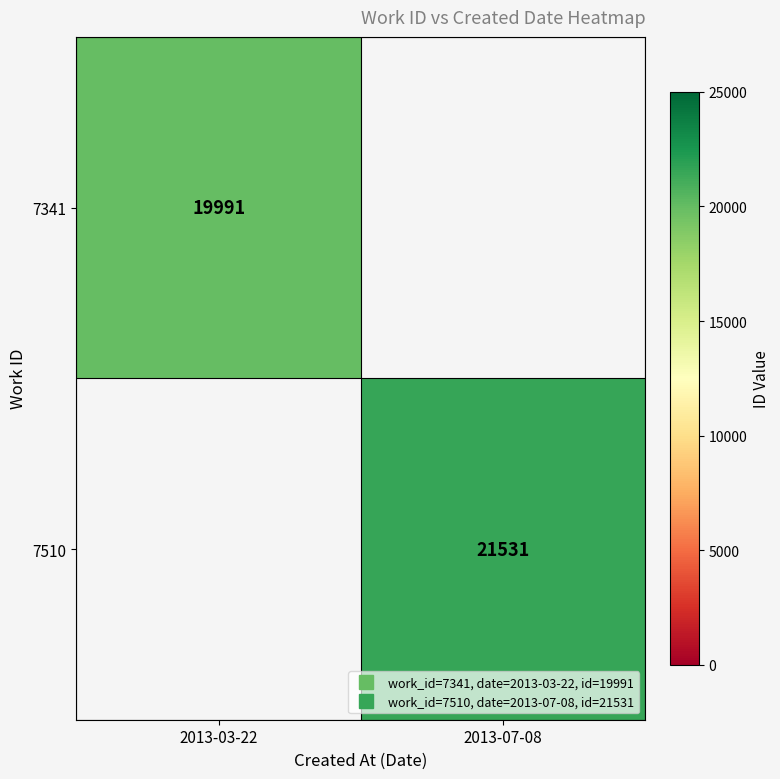

What is the greatest value displayed?

21531.0